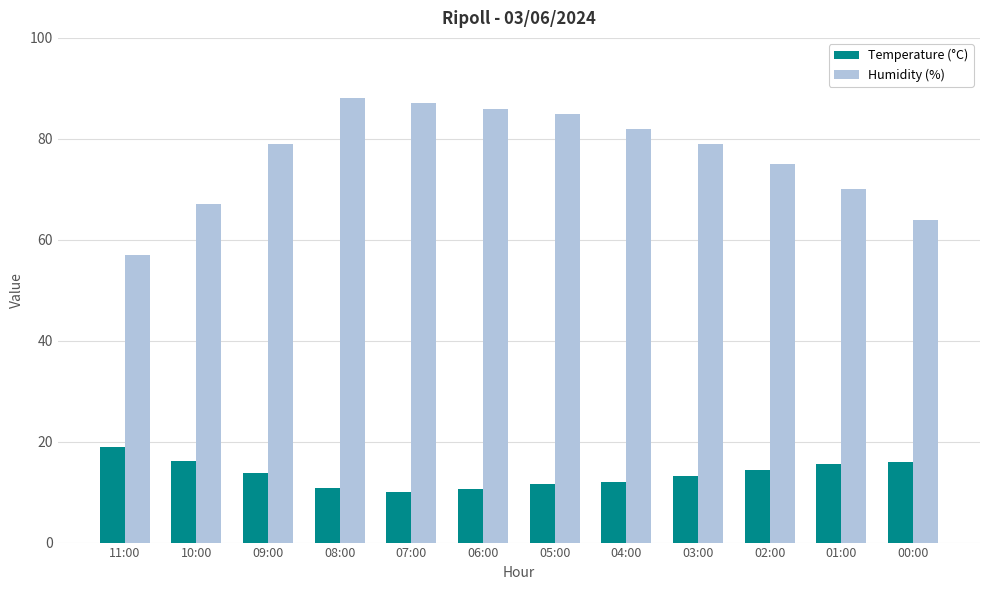

What is the difference between the maximum and minimum values in the Humidity (%) series?

31.0